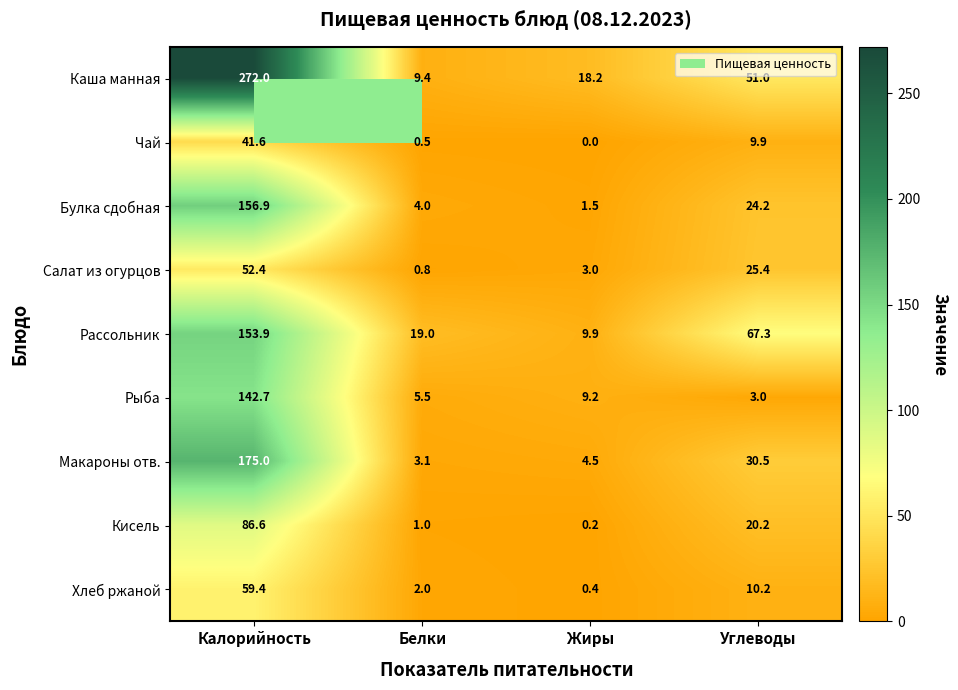

List the series in order of their peak value, lowest first.

Чай, Салат из огурцов, Хлеб ржаной, Кисель, Рыба, Рассольник, Булка сдобная, Макароны отв., Каша манная